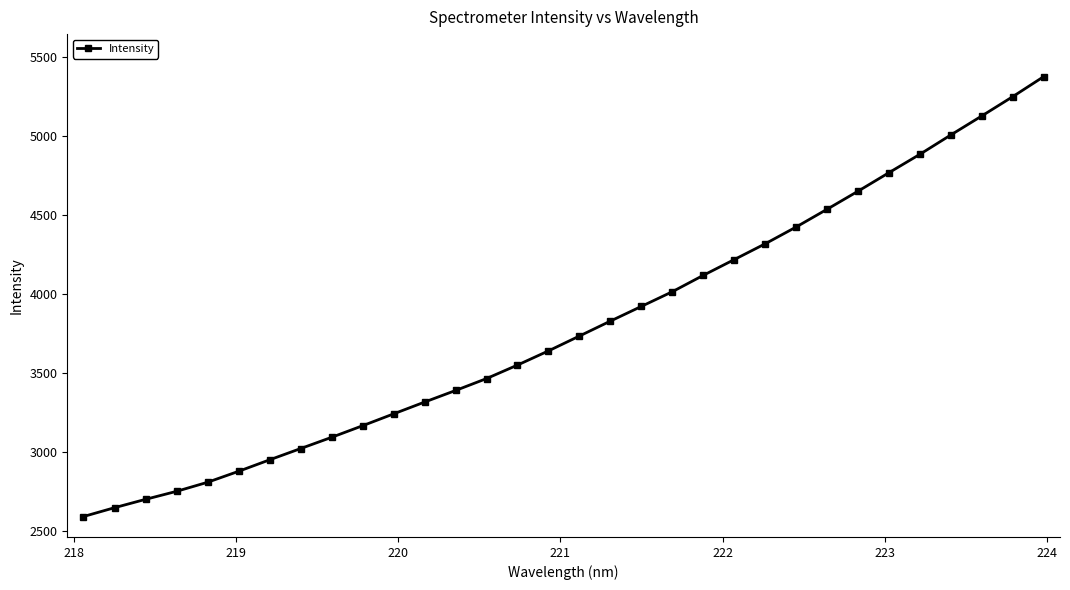

Does the chart display data point markers on the line(s)?

Yes